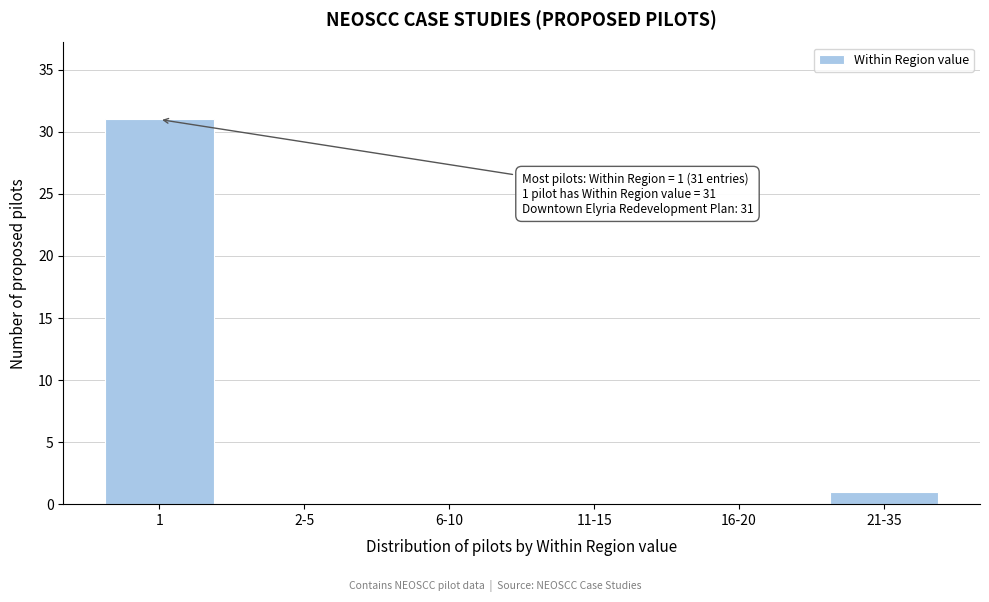

Reading left to right, transcribe all the data shown in this chart.

1=31	2-5=0	6-10=0	11-15=0	16-20=0	21-35=1